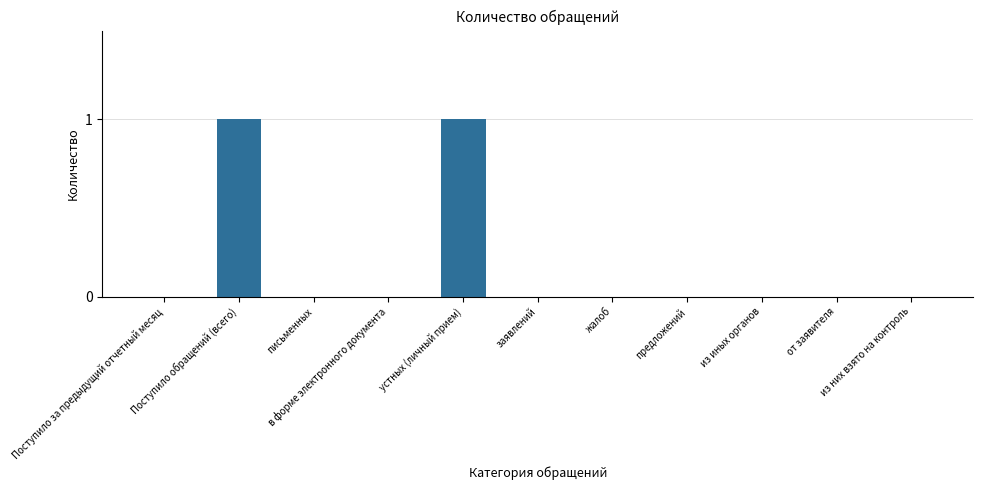

True or false: the data shows 0 at предложений.

True